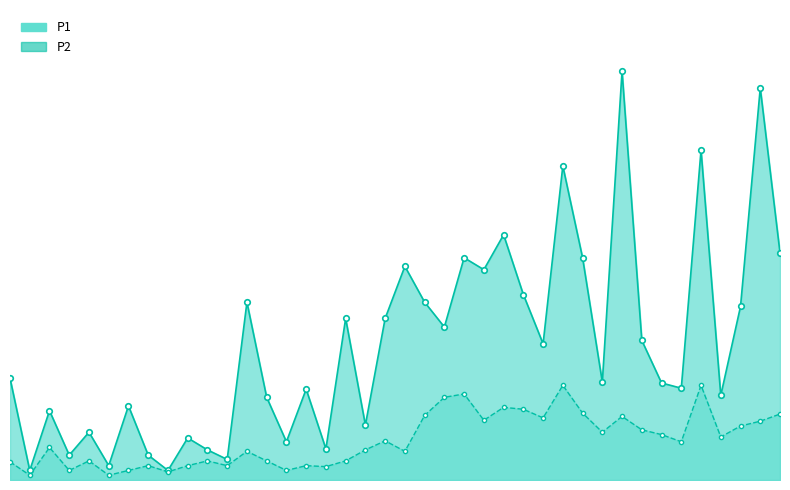

True or false: P1 and P2 intersect in this chart.

False